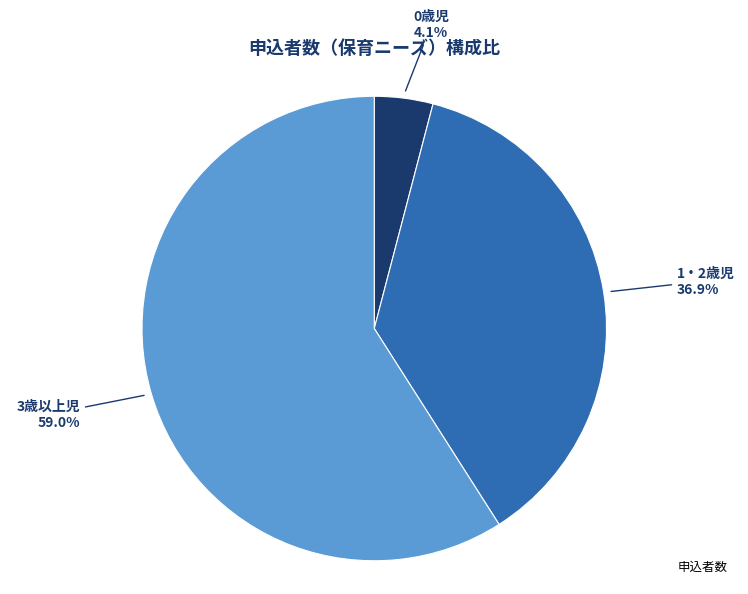

Does any single category account for the majority?

Yes